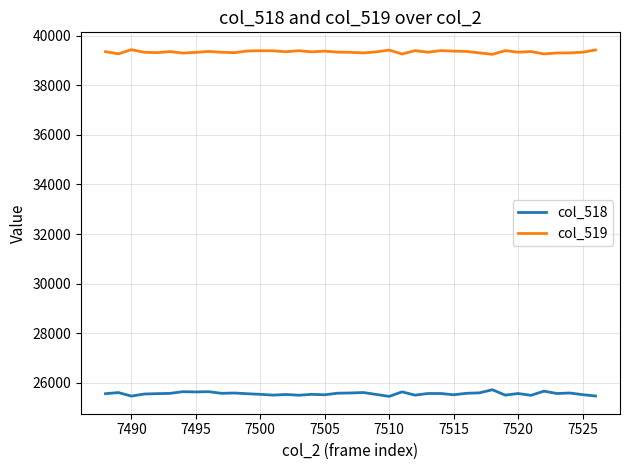

Which series has the largest total across all categories?

col_519